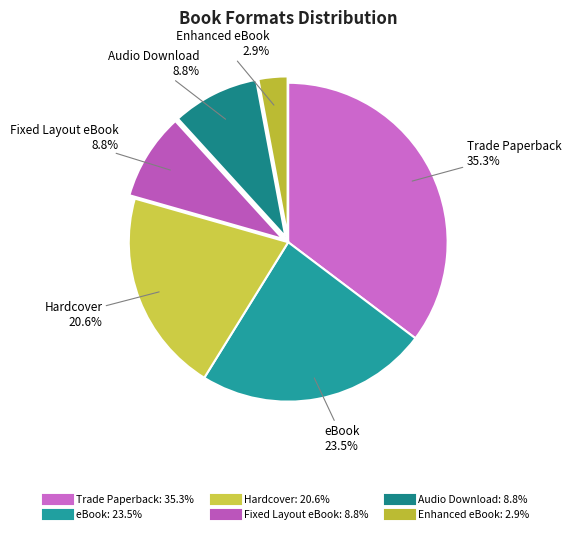

To the nearest percent, what portion does Enhanced eBook represent?

3%